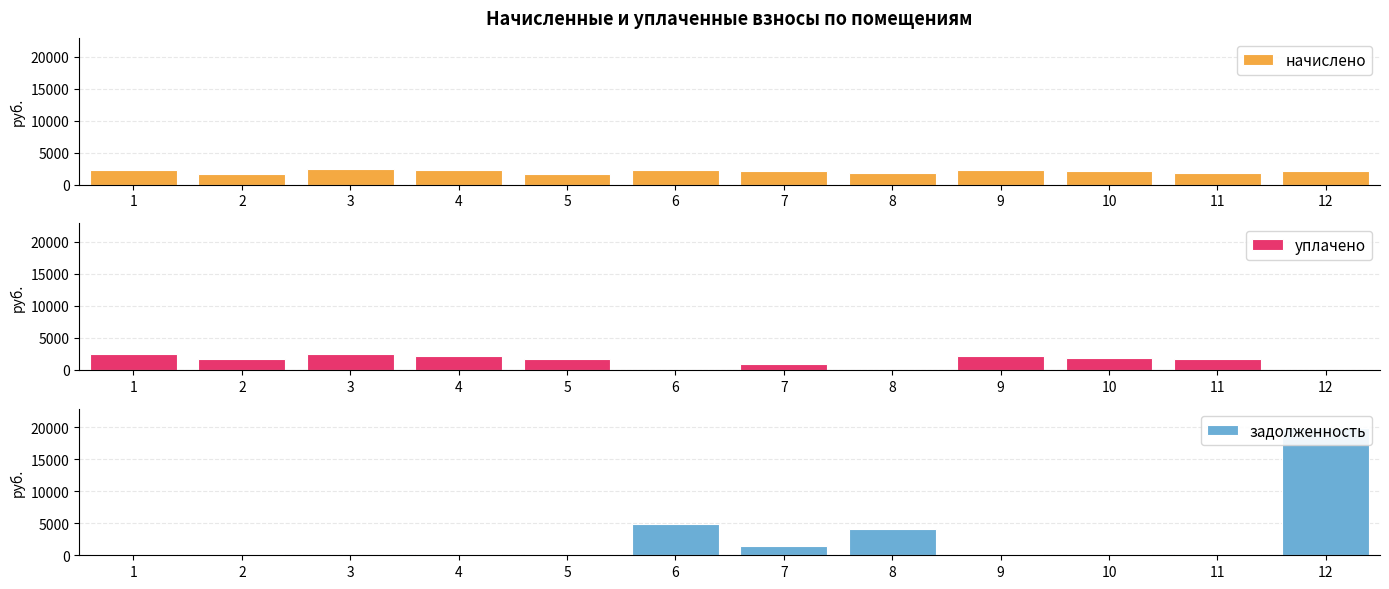

Reading left to right, what are all the values shown in this chart?

начислено: 1=2203.7	2=1655.2	3=2408.8	4=2237.1	5=1669.5	6=2275.3	7=2060.6	8=1798.3	9=2203.7	10=2146.5	11=1774.4	12=2175.1
уплачено: 1=2448.6	2=1655.2	3=2408.8	4=2237.1	5=1669.5	6=0.0	7=915.8	8=0.0	9=2203.7	10=1908.0	11=1774.4	12=0.0
задолженность: 1=244.9	2=183.9	3=0.0	4=248.6	5=185.5	6=4955.2	7=1385.5	8=4125.4	9=244.9	10=238.5	11=199.9	12=19932.8